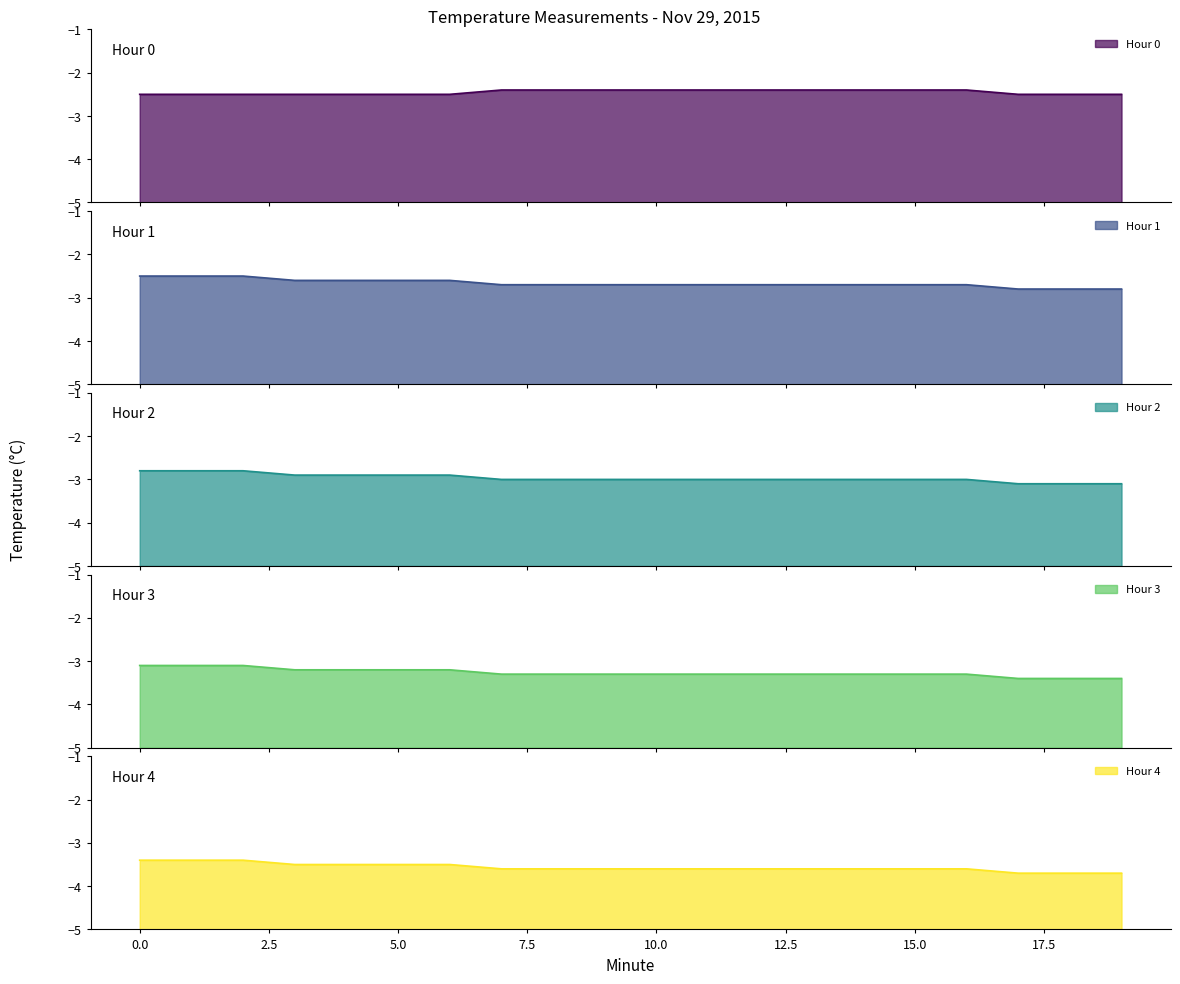

List the series in order of their overall mean, highest first.

Hour 0, Hour 1, Hour 2, Hour 3, Hour 4